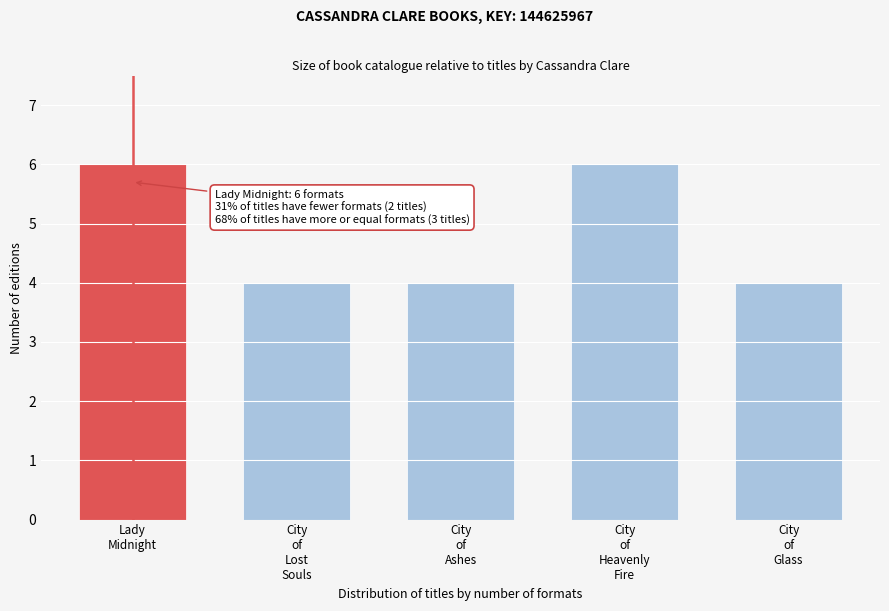

Reading right to left, what are all the values shown in this chart?

4	6	4	4	6